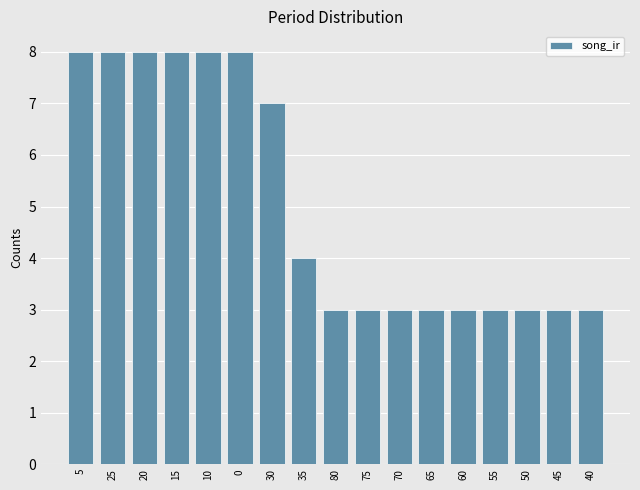

Reading right to left, extract all data points from this chart.

40=3	45=3	50=3	55=3	60=3	65=3	70=3	75=3	80=3	35=4	30=7	0=8	10=8	15=8	20=8	25=8	5=8